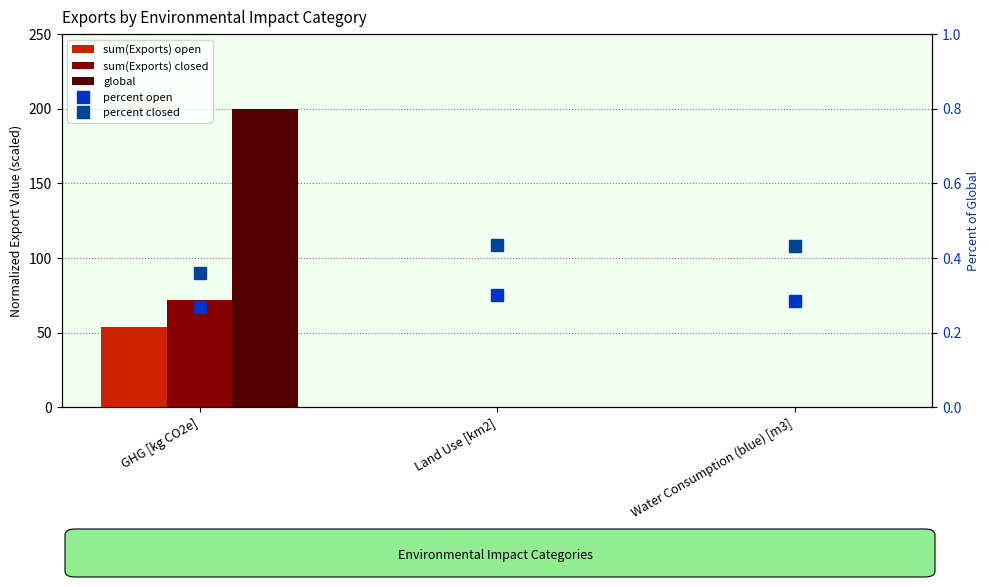

List the series in order of their peak value, lowest first.

percent open, percent closed, sum(Exports) open, sum(Exports) closed, global